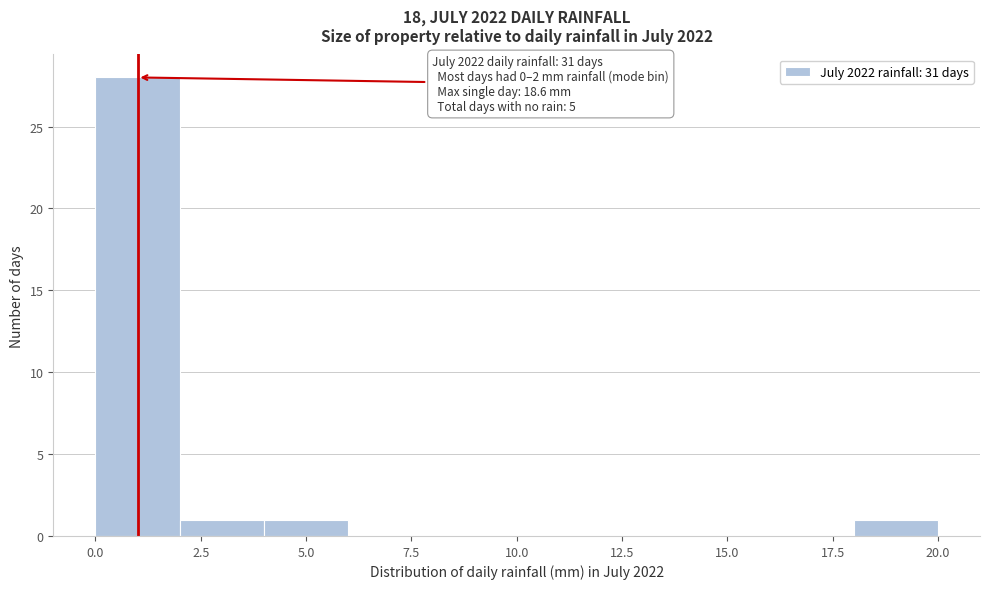

Which range on the x-axis has the tallest bar?

0 to 2